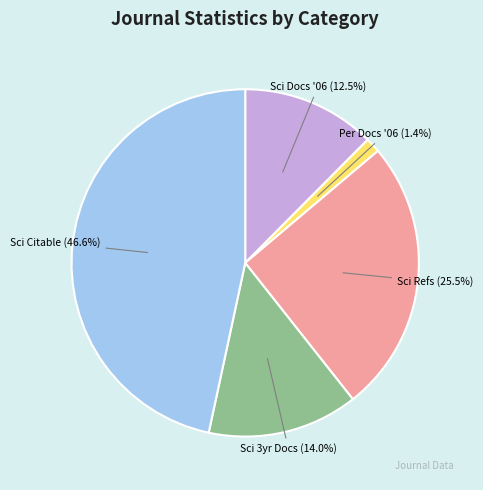

To the nearest percent, what is the difference between the largest and smallest slice percentages?

45%